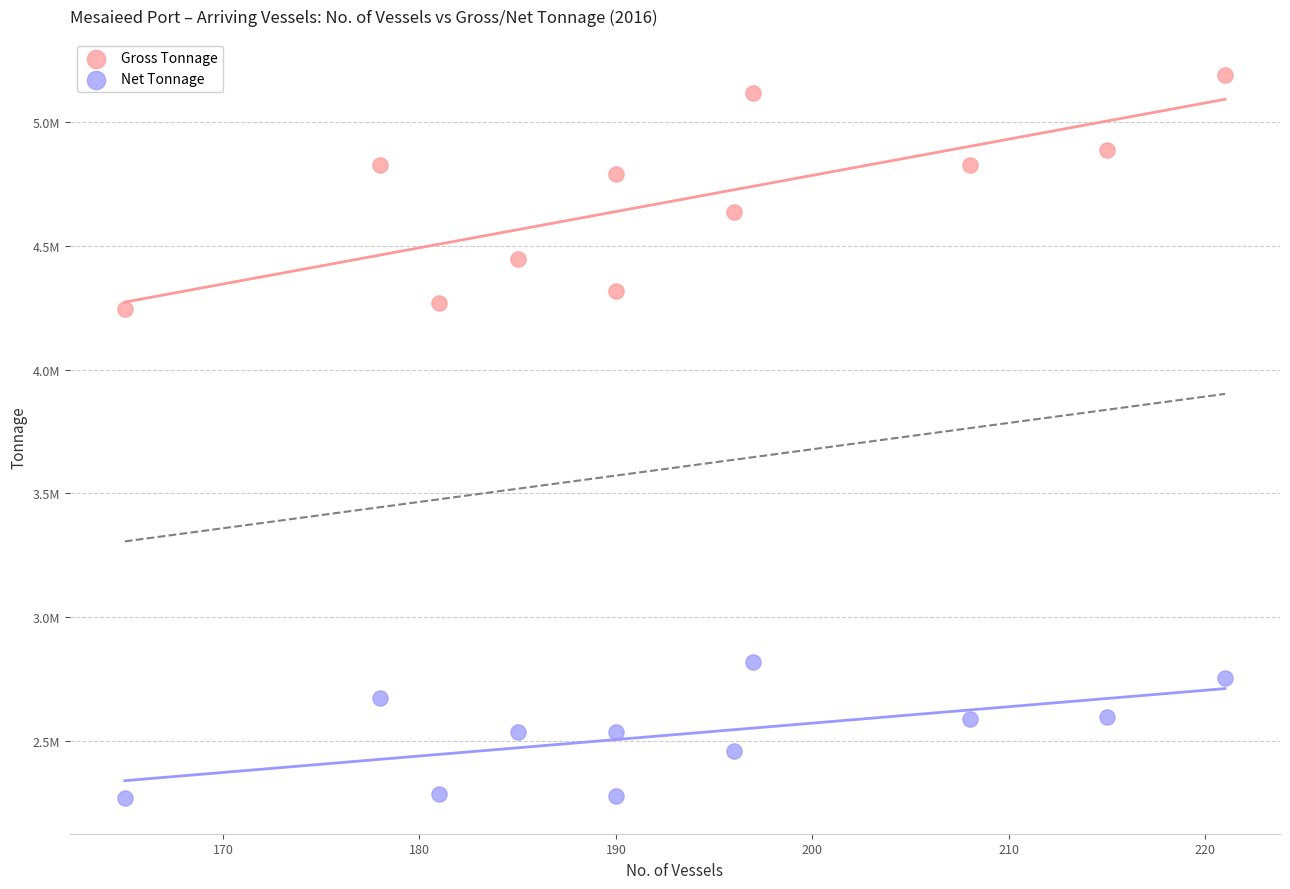

Which series contains the highest Y value?

Gross Tonnage